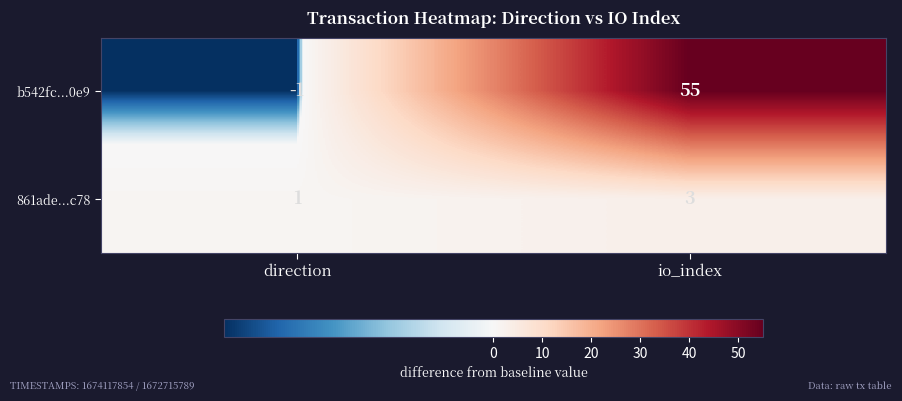

The 861ade...c78 series shows 1 at direction. True or false?

True